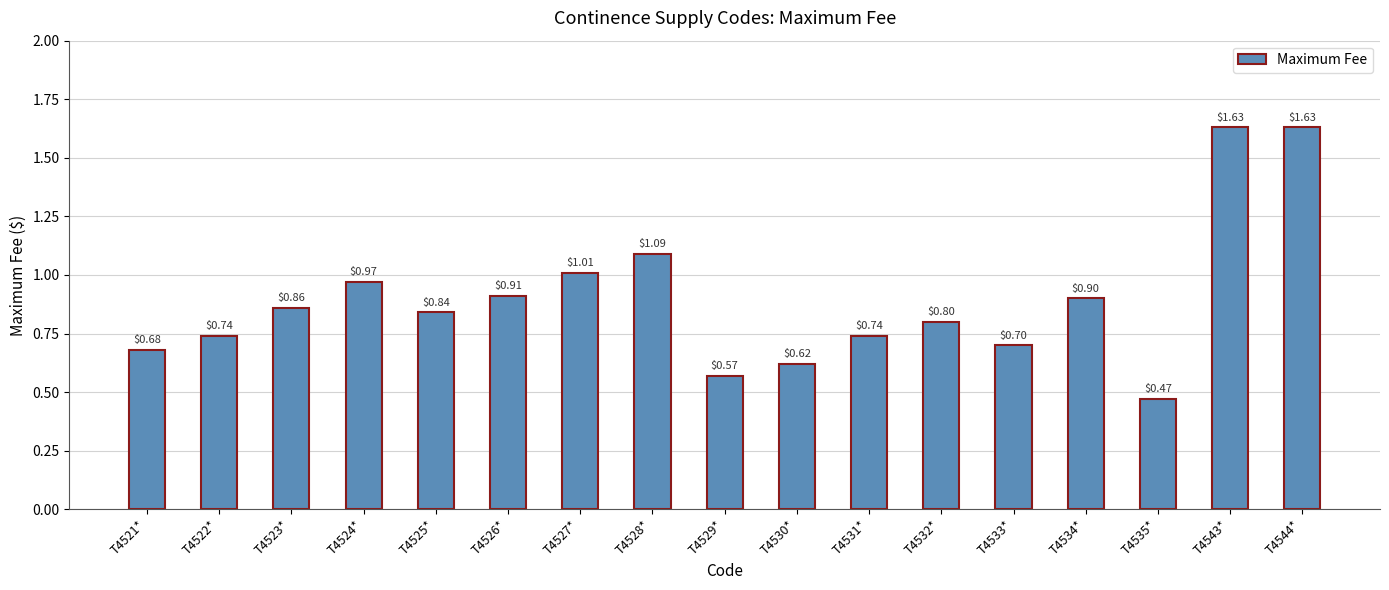

What is the difference between the maximum and minimum values?

1.2